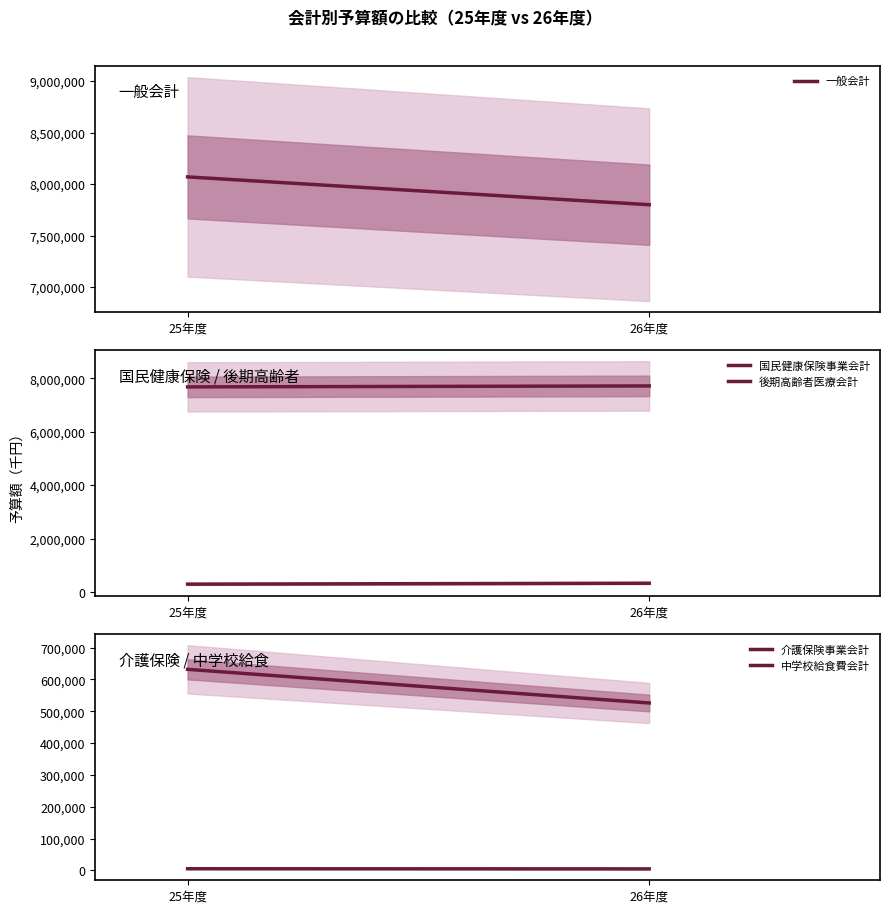

What is the value of the 中学校給食費会計 point at the 1st from the left?

5344